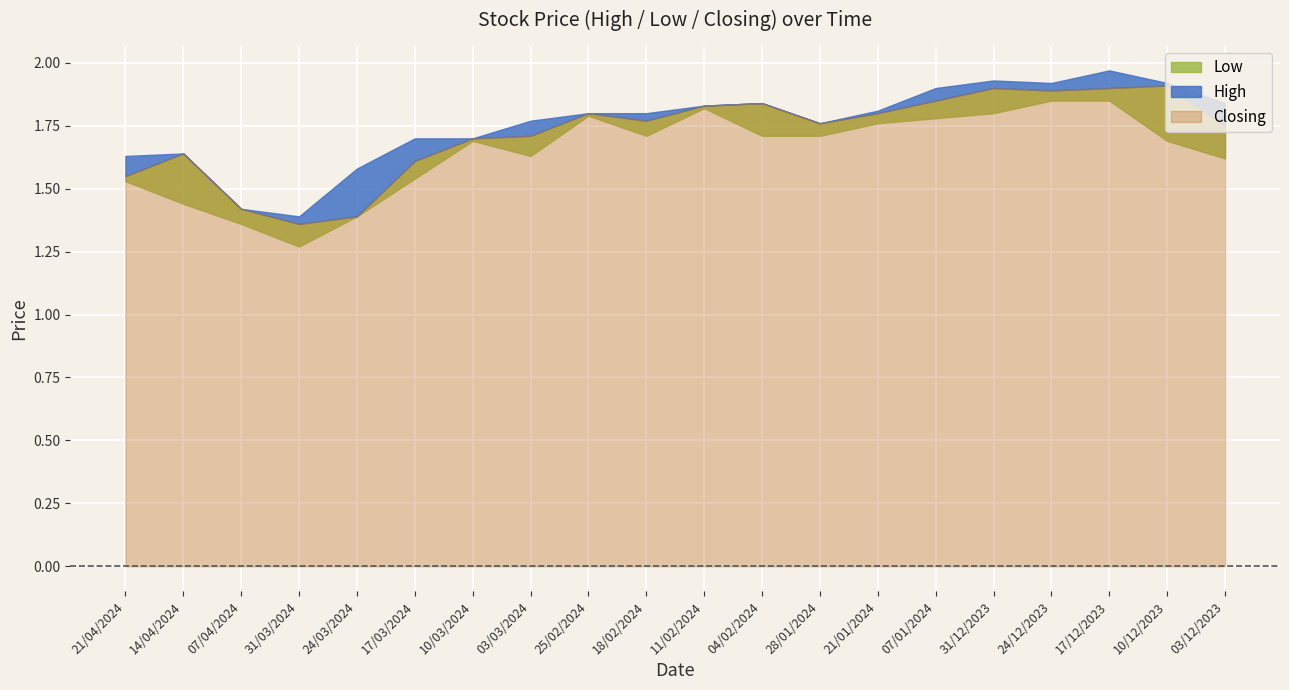

List the labels in order of High value, largest first.

17/12/2023, 31/12/2023, 24/12/2023, 10/12/2023, 07/01/2024, 04/02/2024, 03/12/2023, 11/02/2024, 21/01/2024, 25/02/2024, 18/02/2024, 03/03/2024, 28/01/2024, 17/03/2024, 10/03/2024, 14/04/2024, 21/04/2024, 24/03/2024, 07/04/2024, 31/03/2024